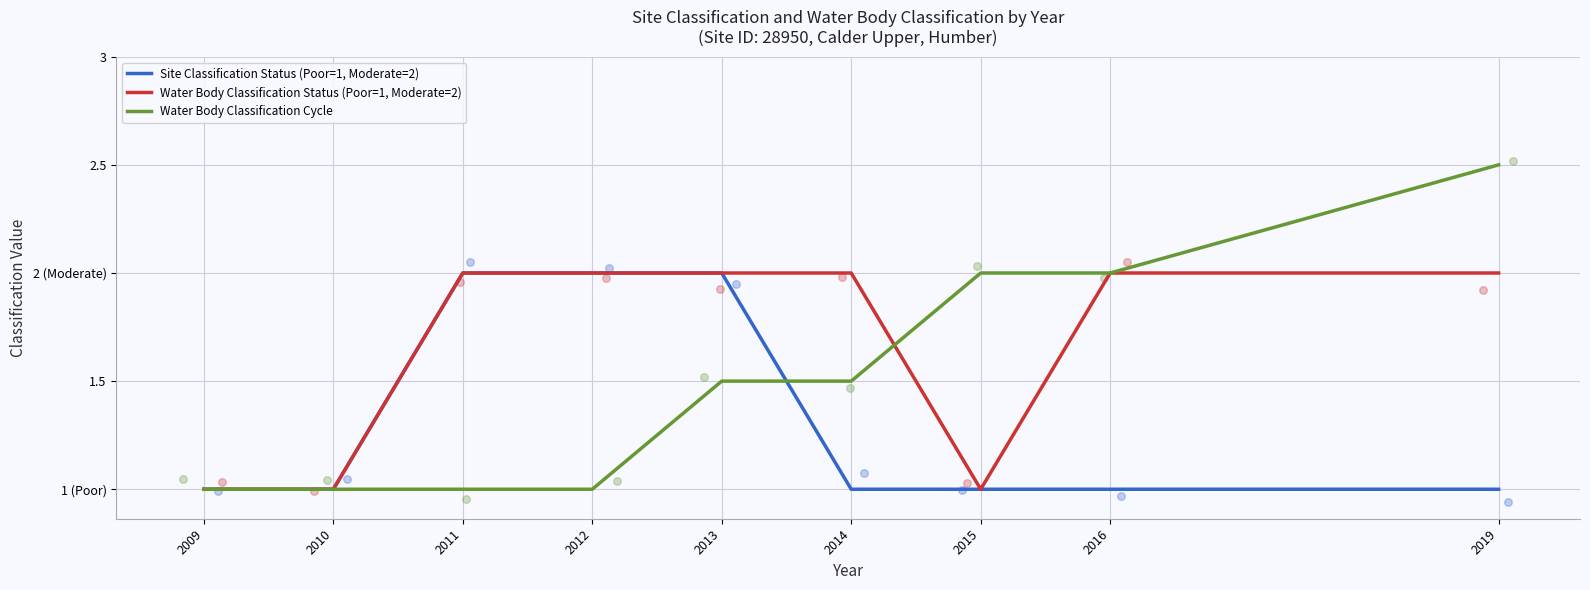

Which series has the largest total across all categories?

Water Body Classification Status (Poor=1, Moderate=2)